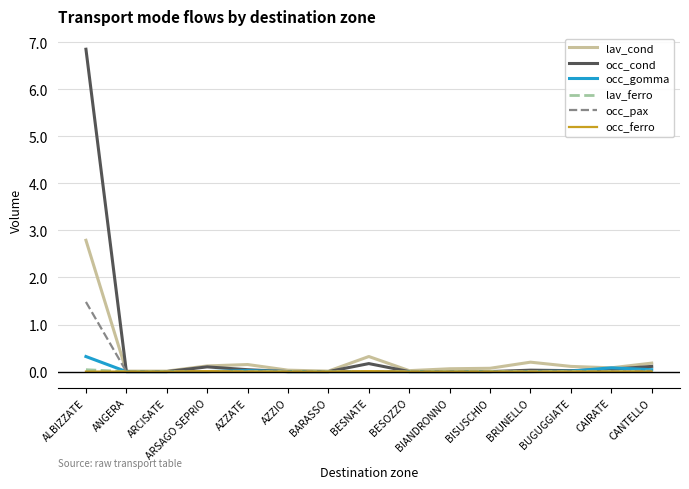

What are all the series names shown in the legend?

lav_cond, occ_cond, occ_gomma, lav_ferro, occ_pax, occ_ferro